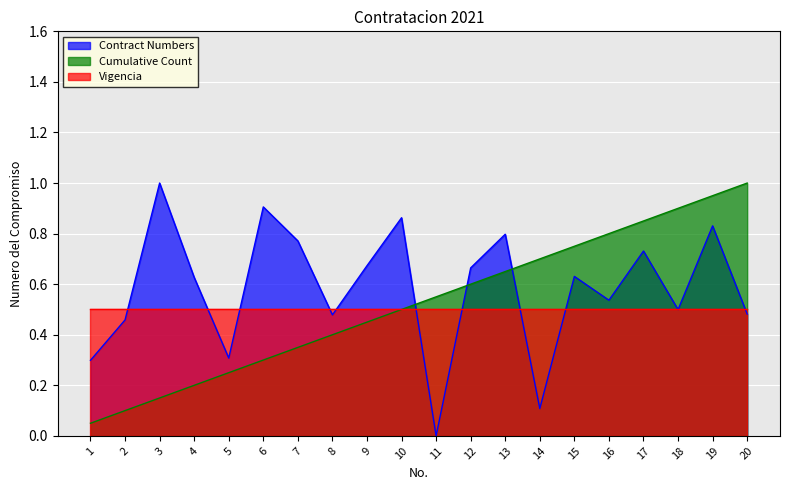

Which series has the largest range (max minus min)?

Contract Numbers